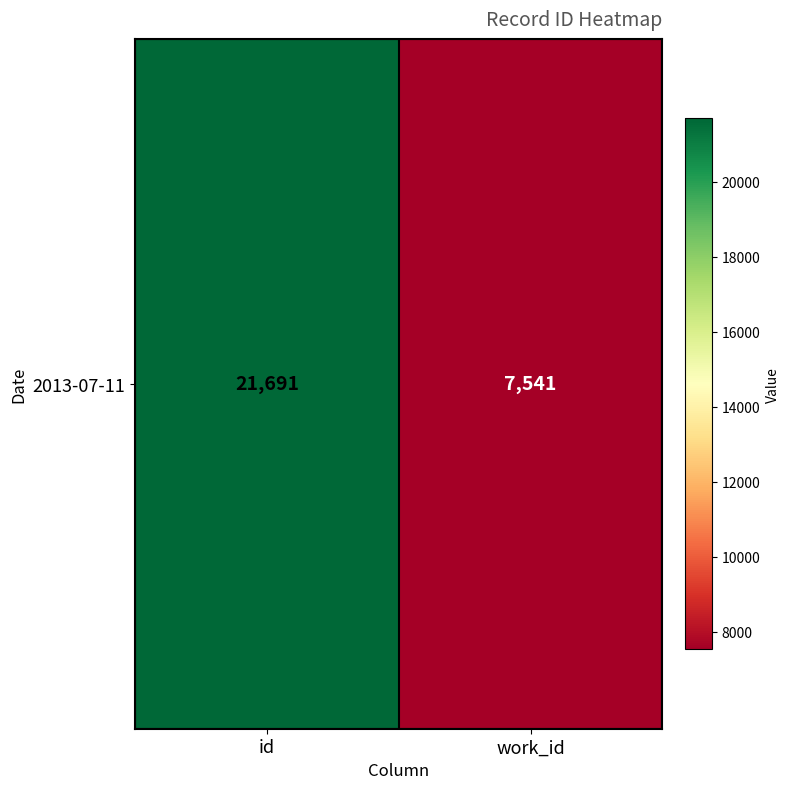

How many series are shown in this chart?

1